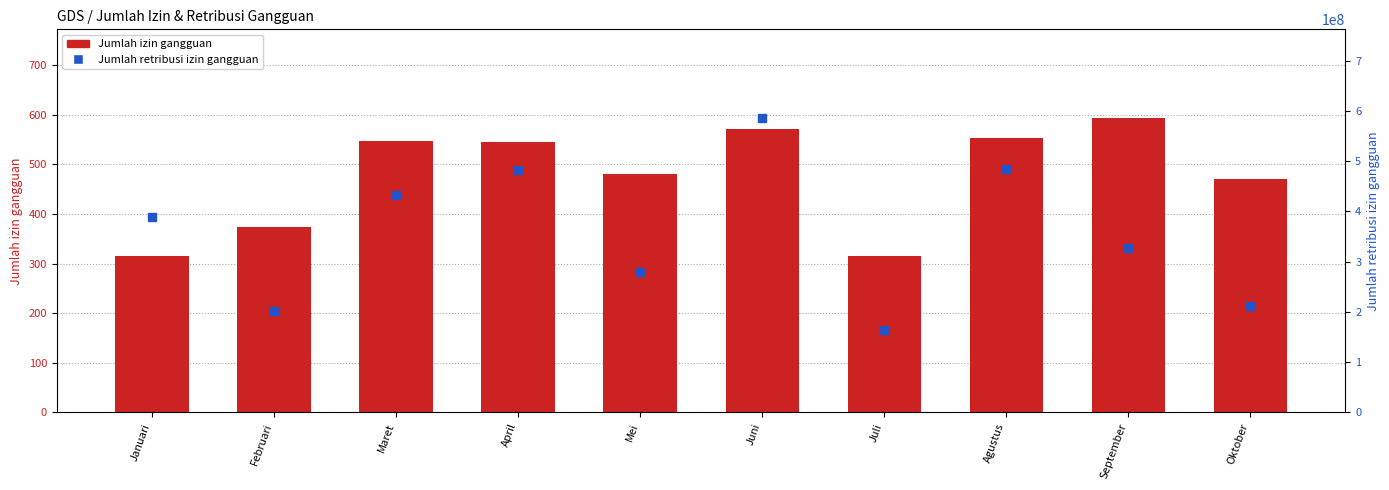

How many data points in Jumlah retribusi izin gangguan are above 389512380?

4